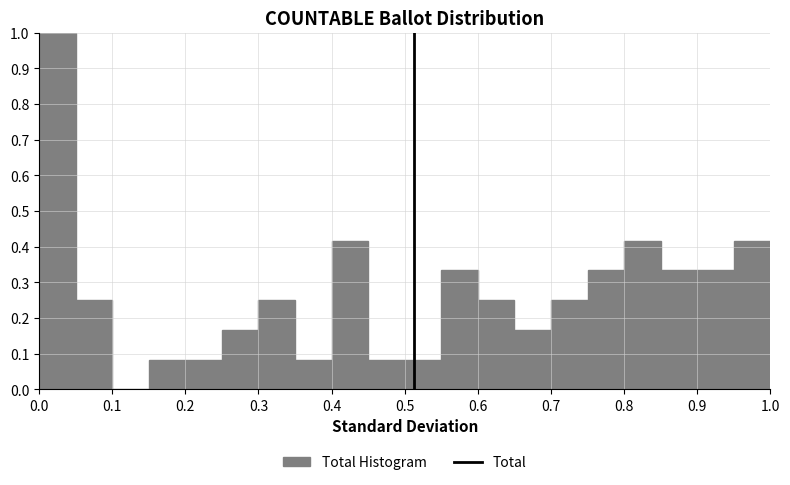

Reading left to right, transcribe this chart: for each bar, give the range it covers on the x-axis and its height. The values are not printed on the chart, so give them approximately, as read against the axis.

0.00 to 0.05: 1.00
0.05 to 0.10: 0.25
0.10 to 0.15: 0
0.15 to 0.20: 0.08
0.20 to 0.25: 0.08
0.25 to 0.30: 0.17
0.30 to 0.35: 0.25
0.35 to 0.40: 0.08
0.40 to 0.45: 0.42
0.45 to 0.50: 0.08
0.50 to 0.55: 0.08
0.55 to 0.60: 0.33
0.60 to 0.65: 0.25
0.65 to 0.70: 0.17
0.70 to 0.75: 0.25
0.75 to 0.80: 0.33
0.80 to 0.85: 0.42
0.85 to 0.90: 0.33
0.90 to 0.95: 0.33
0.95 to 1.00: 0.42